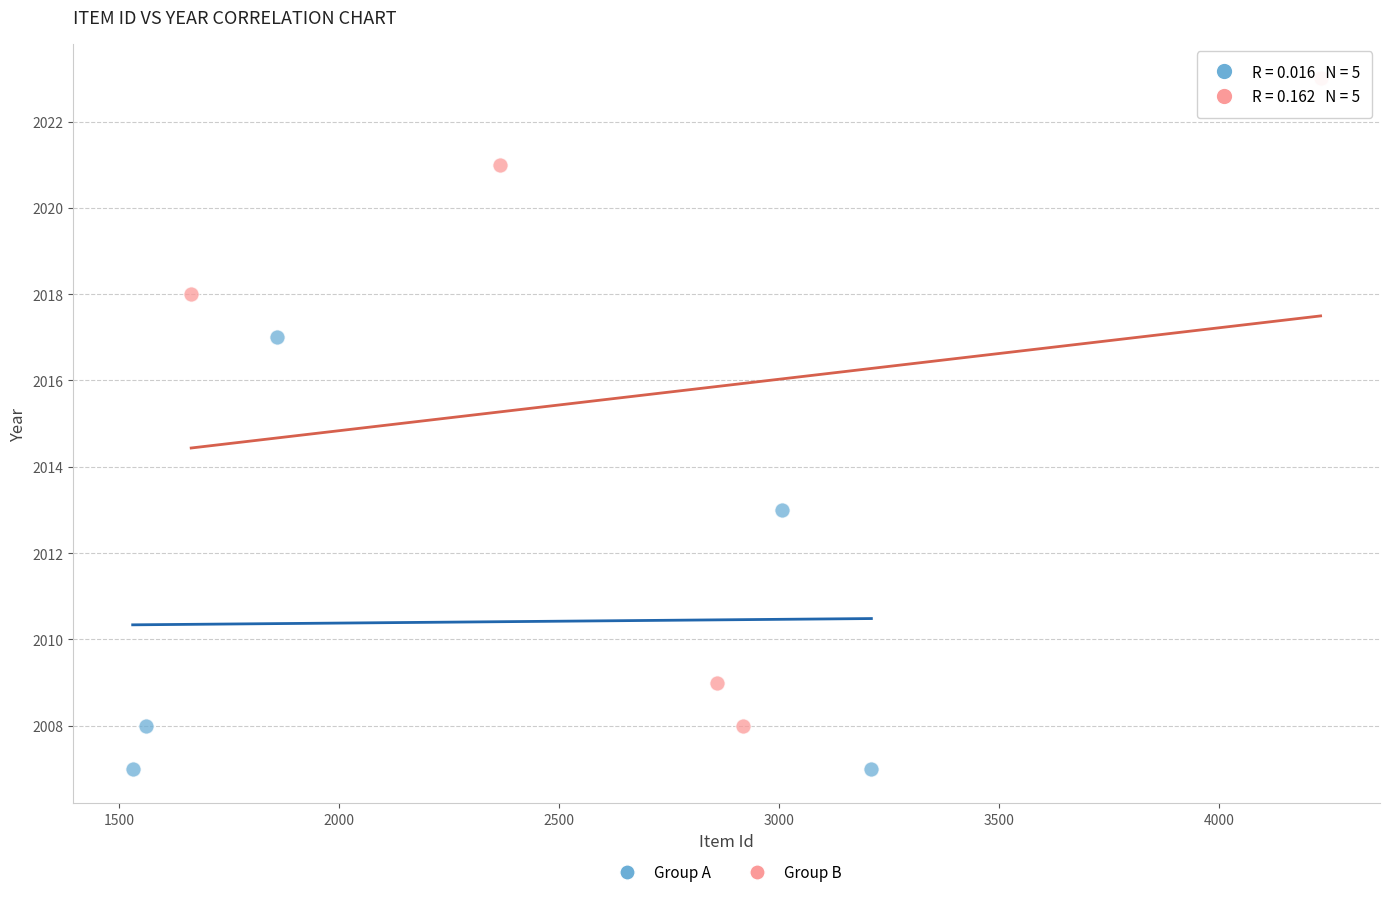

Which series has the widest spread of Y values?

Group B